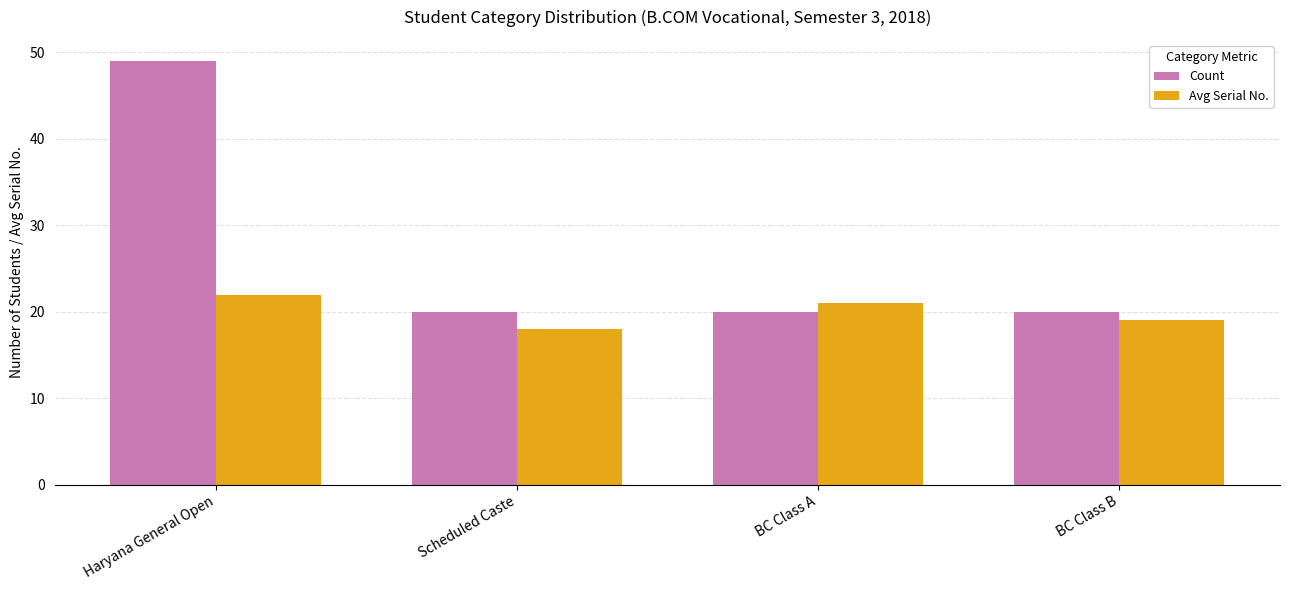

How many distinct data groups are displayed?

2